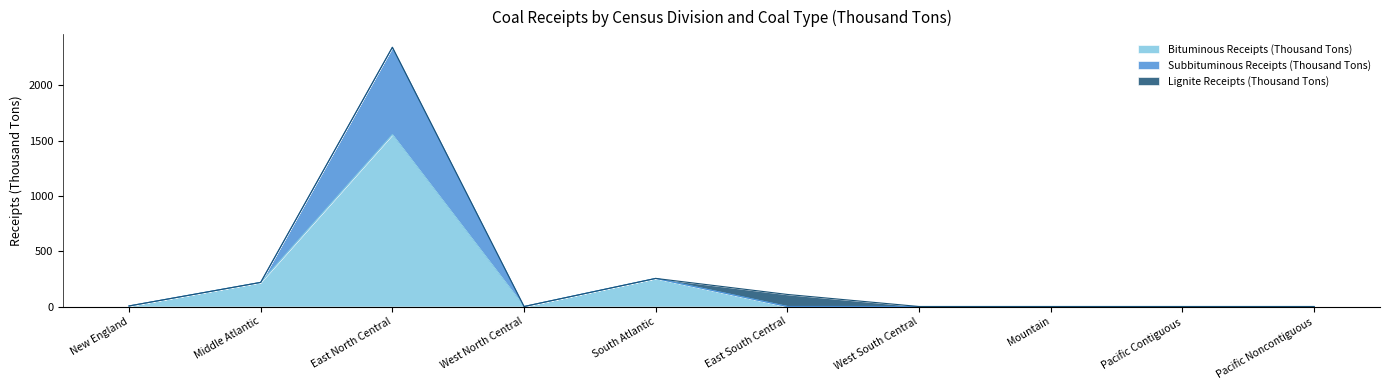

Which category has the highest value in the Bituminous Receipts (Thousand Tons) series?

East North Central